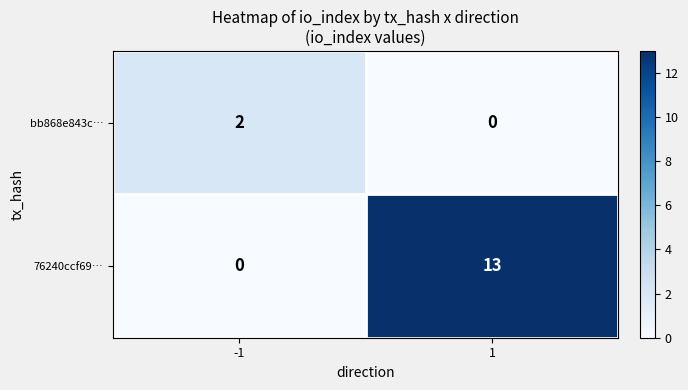

Is it true that 76240ccf69… equals -7 at -1?

False